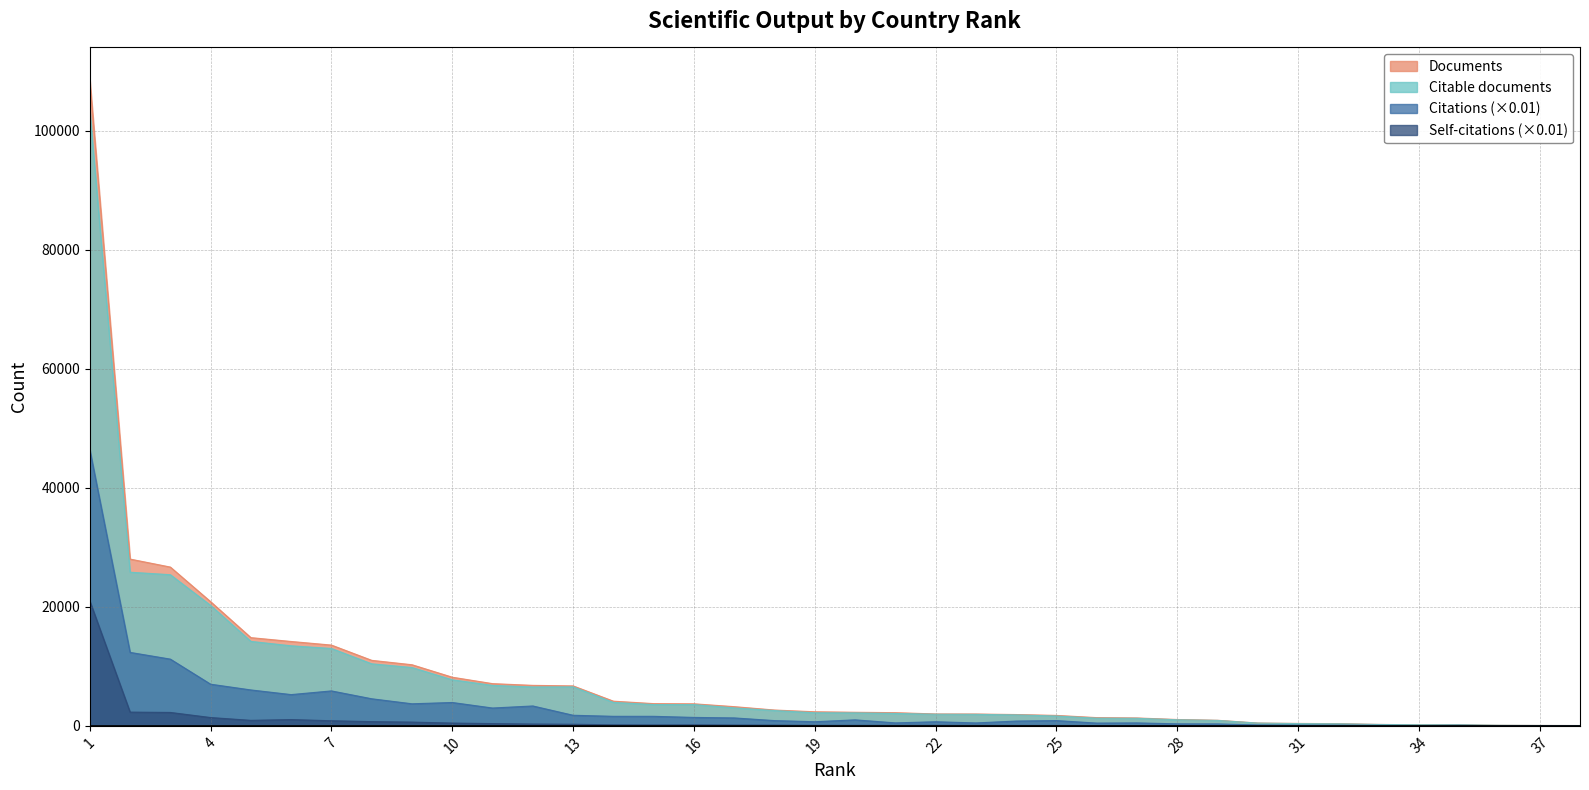

Which has a higher value, 8 or 15?

8